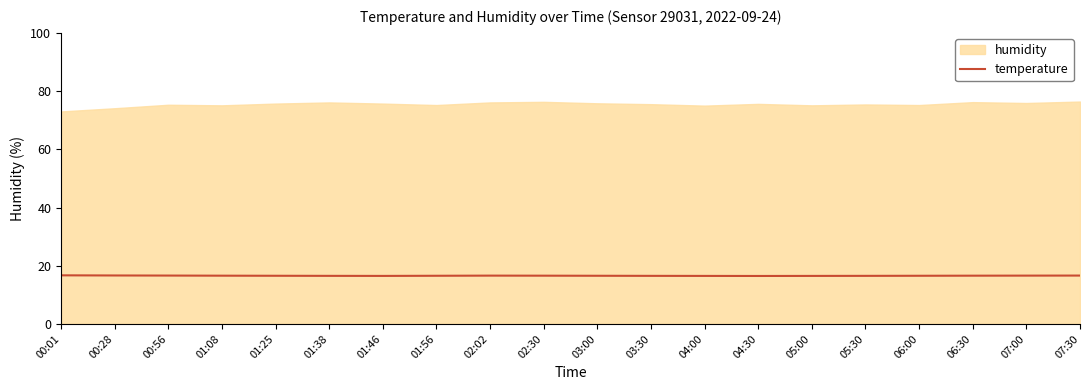

The value at 02:02 is 16.6. True or false?

True